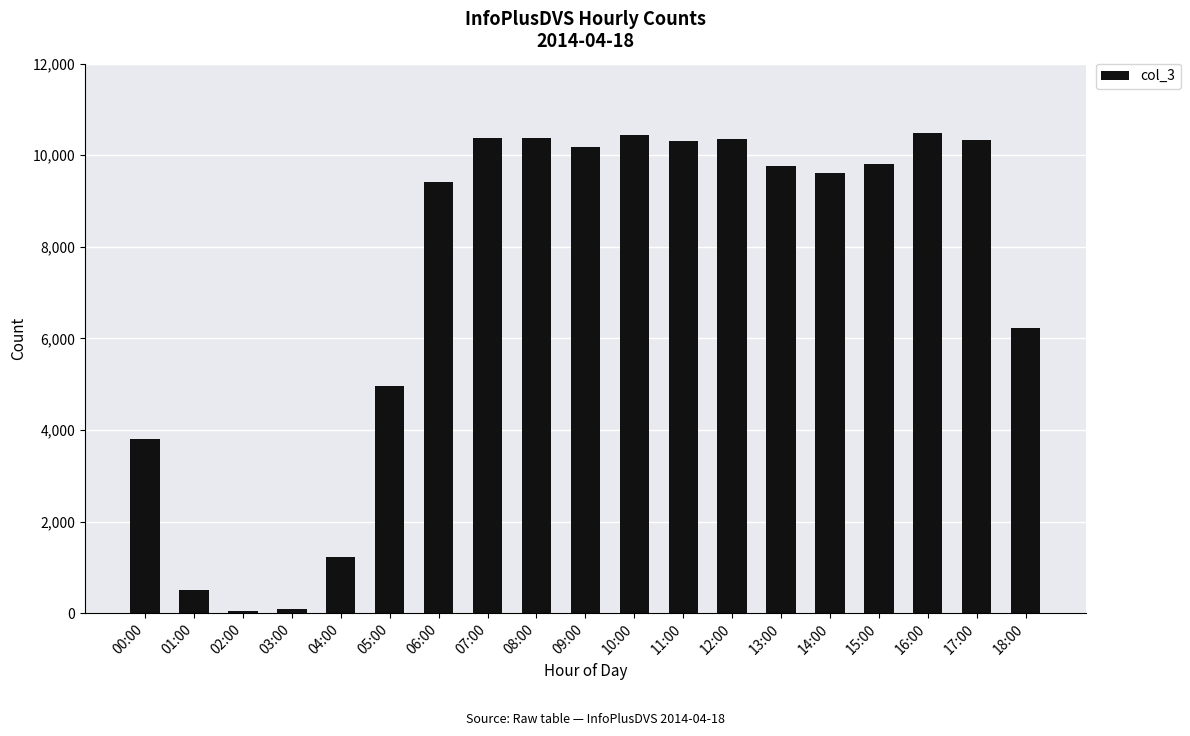

The chart shows a value of 3580 at 18:00. True or false?

False